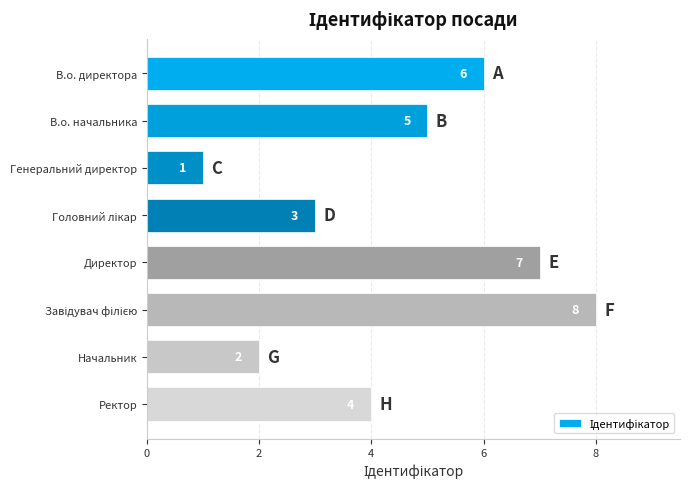

The chart shows a value of 5 at В.о. начальника. True or false?

True